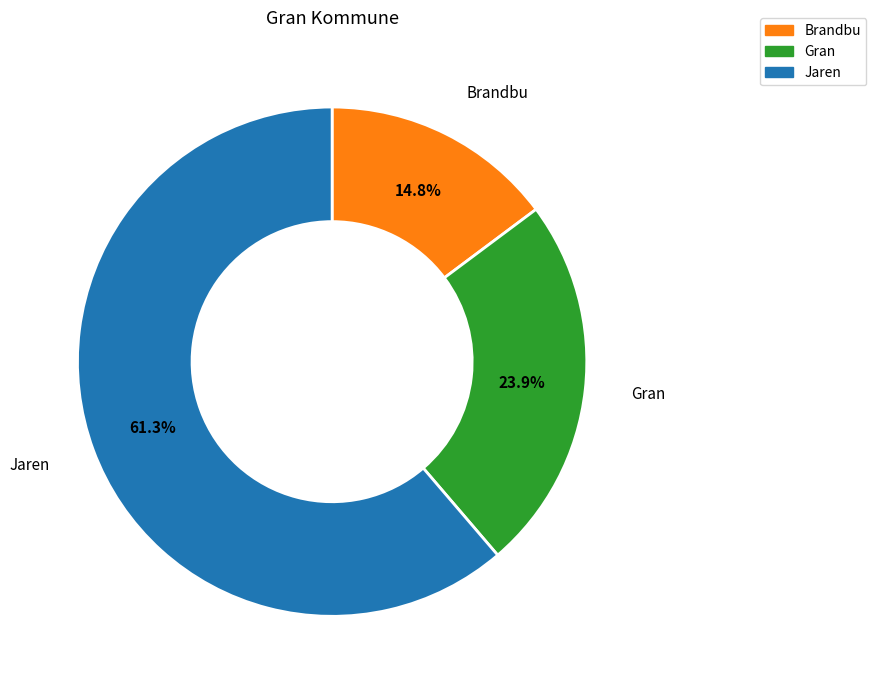

Is it true that Brandbu is 24% of the pie?

False